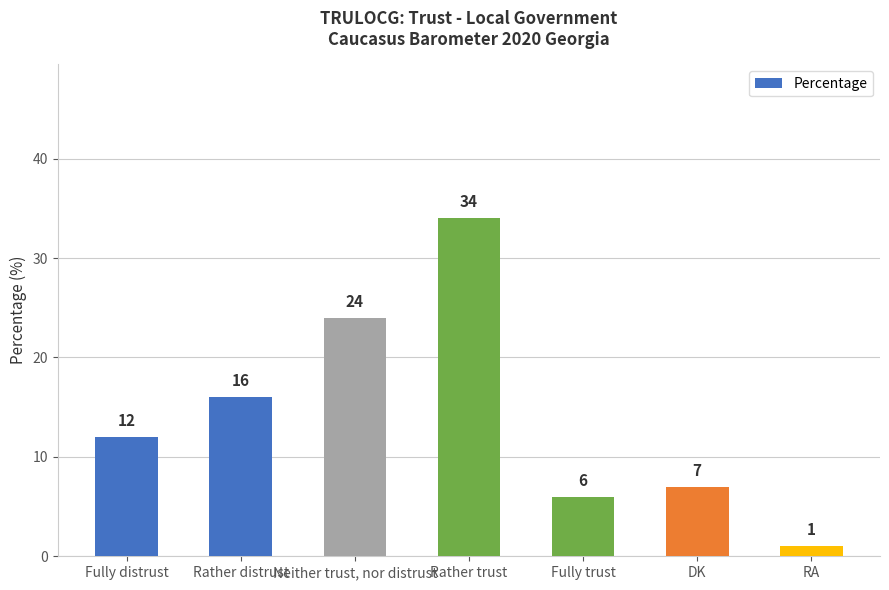

Where is the data nearest to the value 17?

Rather distrust